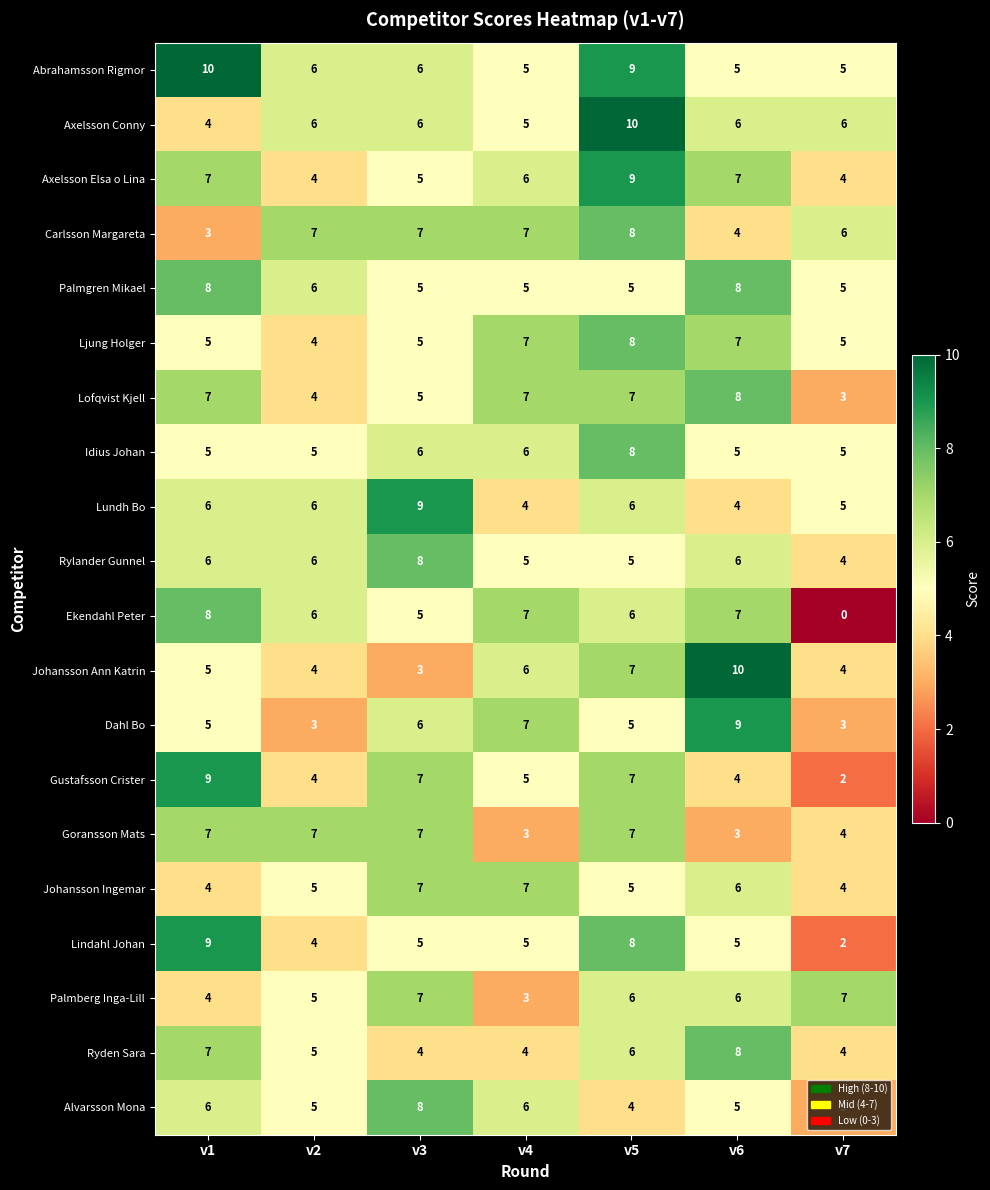

How many Abrahamsson Rigmor values are between 5 and 9?

6